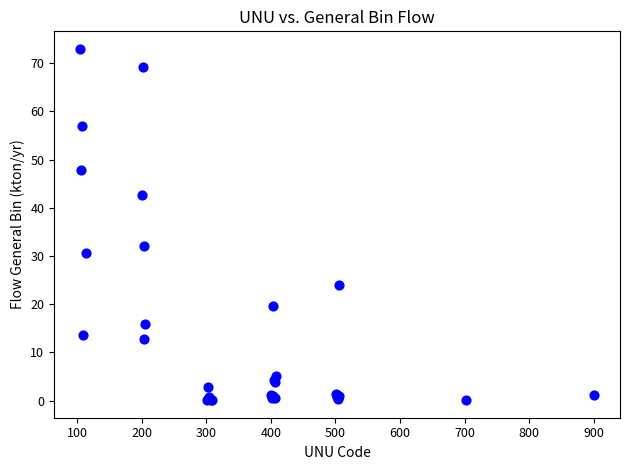

What Y value in the scatter plot is closest to 36?

32.1